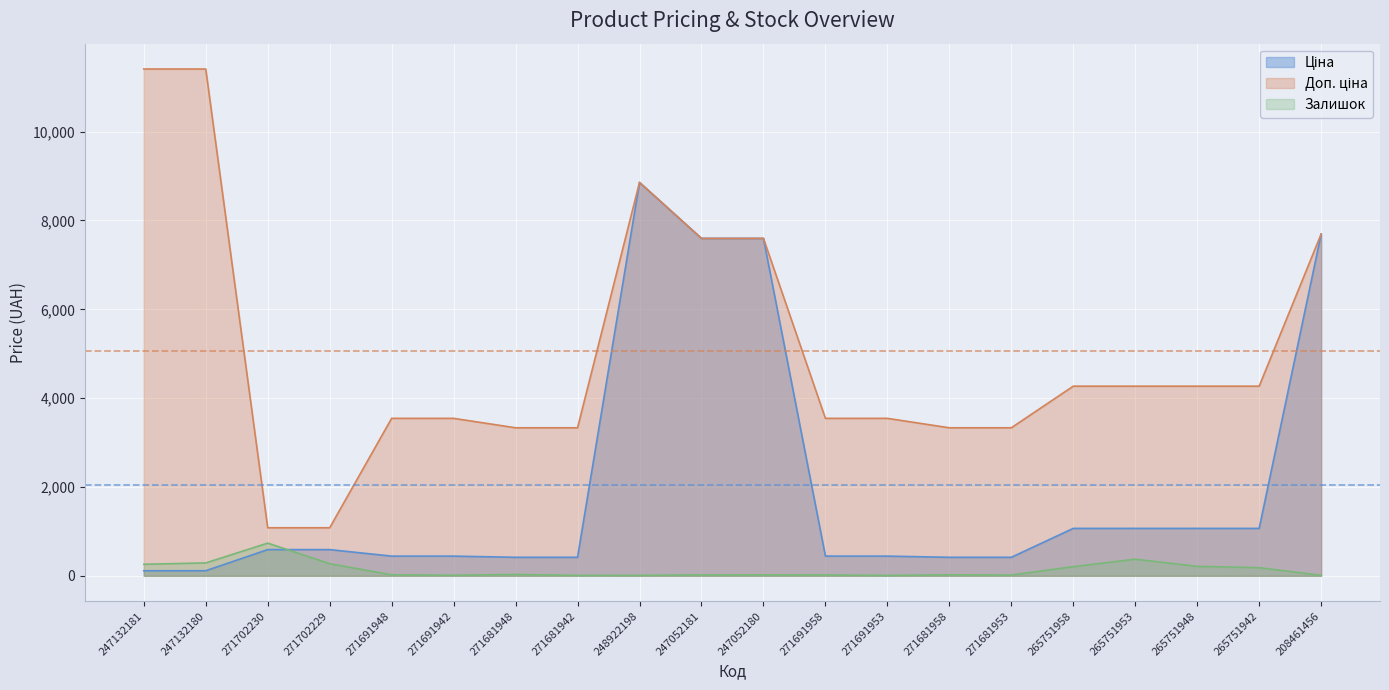

Reading left to right, transcribe all the data shown in this chart.

Ціна: 247132181=114.1	247132180=114.1	271702230=589.9	271702229=589.9	271691948=443.1	271691942=443.1	271681948=416.6	271681942=416.6	248922198=8856.7	247052181=7596.5	247052180=7596.5	271691958=443.1	271691953=443.1	271681958=416.6	271681953=416.6	265751958=1067.3	265751953=1067.3	265751948=1067.3	265751942=1067.3	208461456=7693.1
Доп. ціна: 247132181=11410.0	247132180=11410.0	271702230=1081.7	271702229=1081.7	271691948=3545.0	271691942=3545.0	271681948=3332.5	271681942=3332.5	248922198=8856.7	247052181=7596.5	247052180=7596.5	271691958=3545.0	271691953=3545.0	271681958=3332.5	271681953=3332.5	265751958=4269.4	265751953=4269.4	265751948=4269.4	265751942=4269.4	208461456=7693.1
Залишок: 247132181=260.0	247132180=290.0	271702230=736.0	271702229=273.0	271691948=22.0	271691942=13.0	271681948=30.0	271681942=10.0	248922198=11.0	247052181=20.0	247052180=21.0	271691958=19.0	271691953=9.0	271681958=22.0	271681953=17.0	265751958=206.0	265751953=374.0	265751948=213.0	265751942=183.0	208461456=11.0